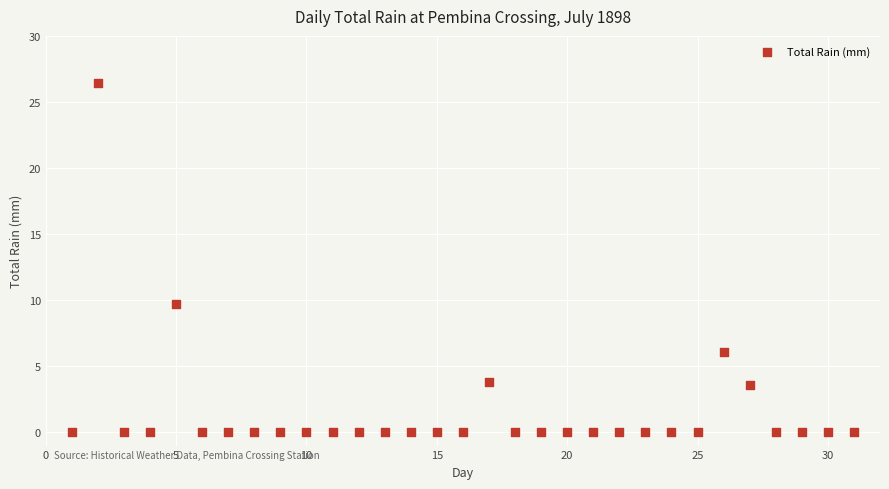

What is the range of X values (max minus min)?

30.0